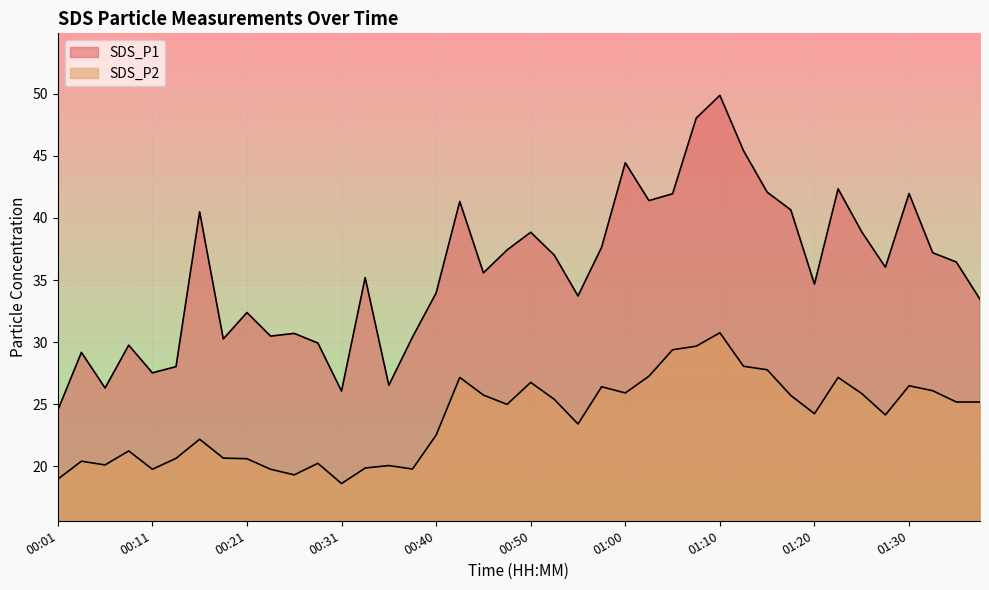

Which has a higher value, 01:00 or 01:37?

01:00